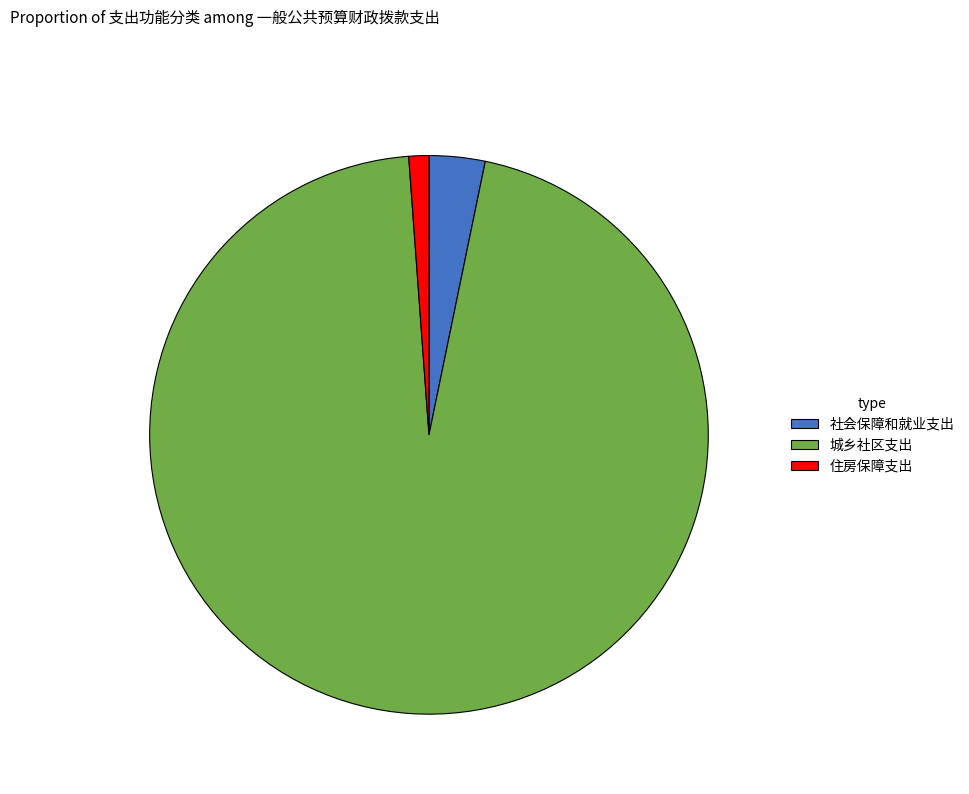

What is the largest slice in the pie chart?

城乡社区支出